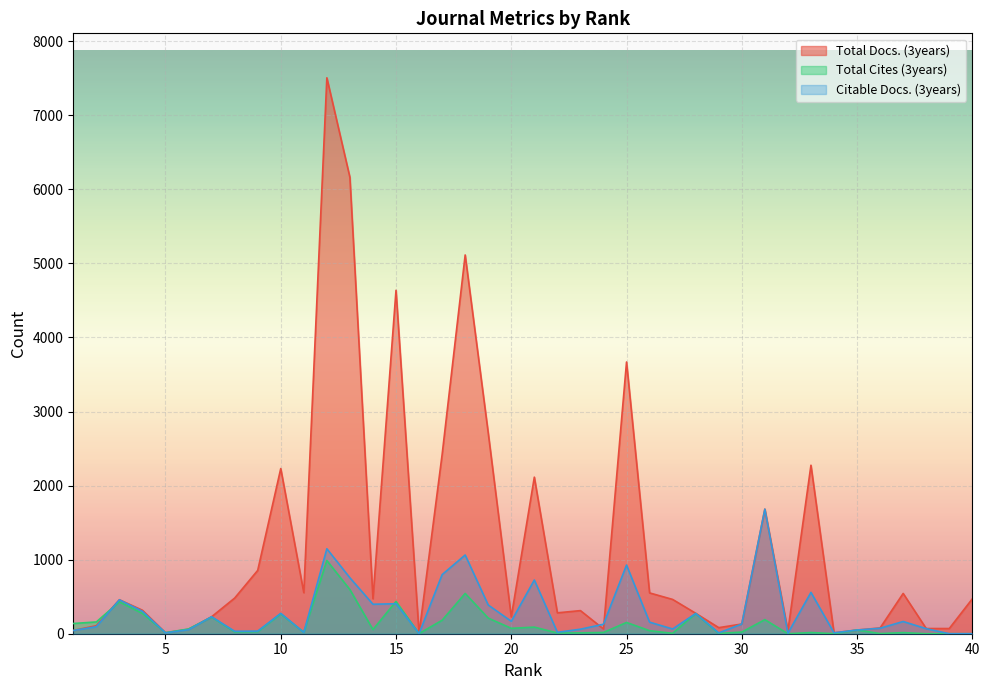

Which series has the largest range (max minus min)?

Total Docs. (3years)